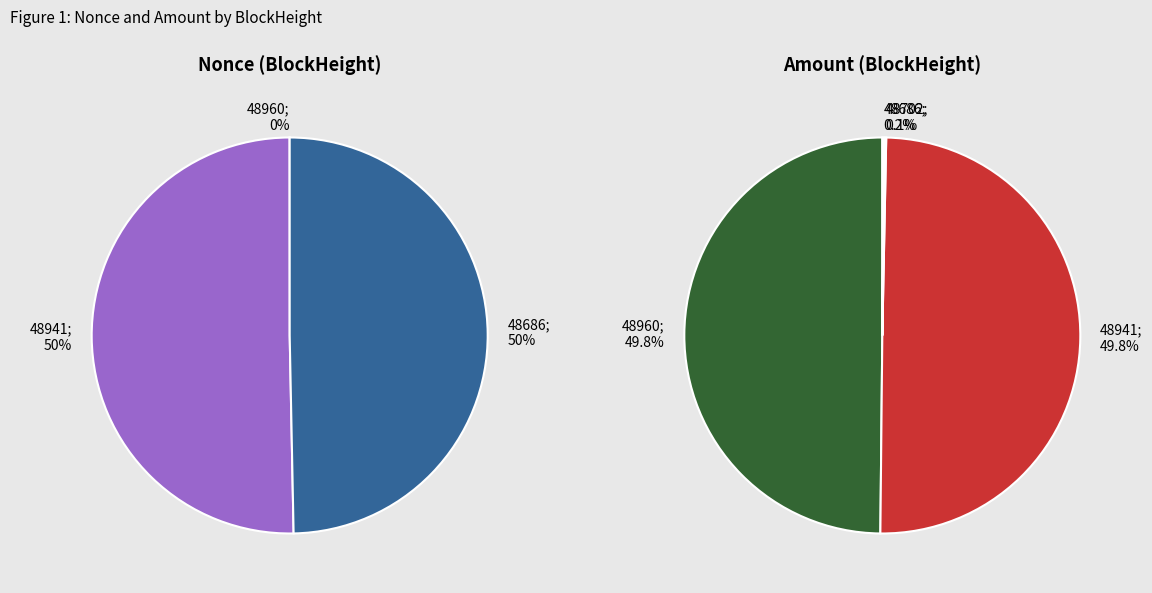

Which slice is the largest?

48941